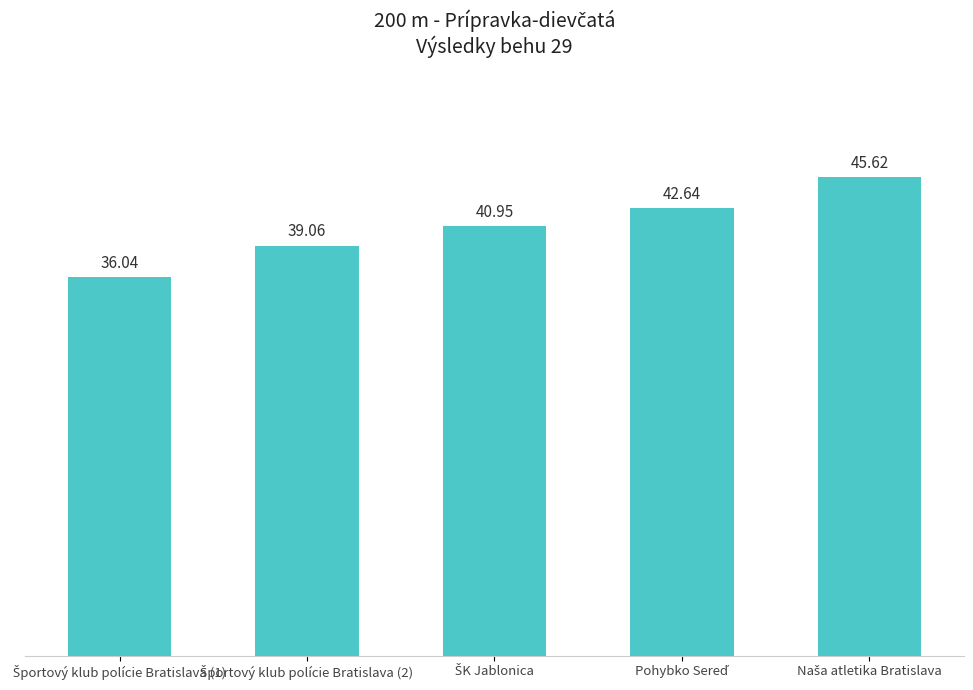

What is the value of the 2nd bar from the left?

39.1